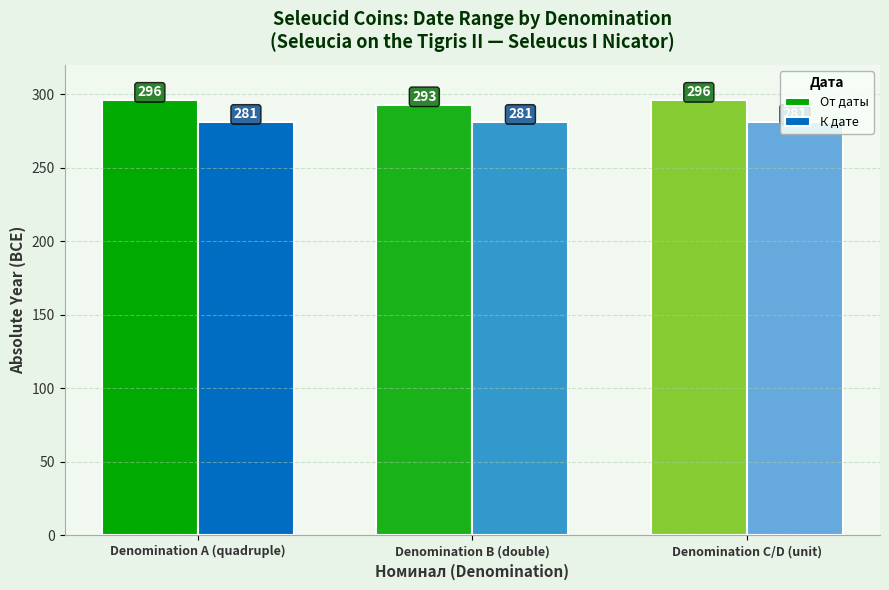

What is the sum of the От даты values at Denomination A (quadruple) and Denomination B (double)?

589